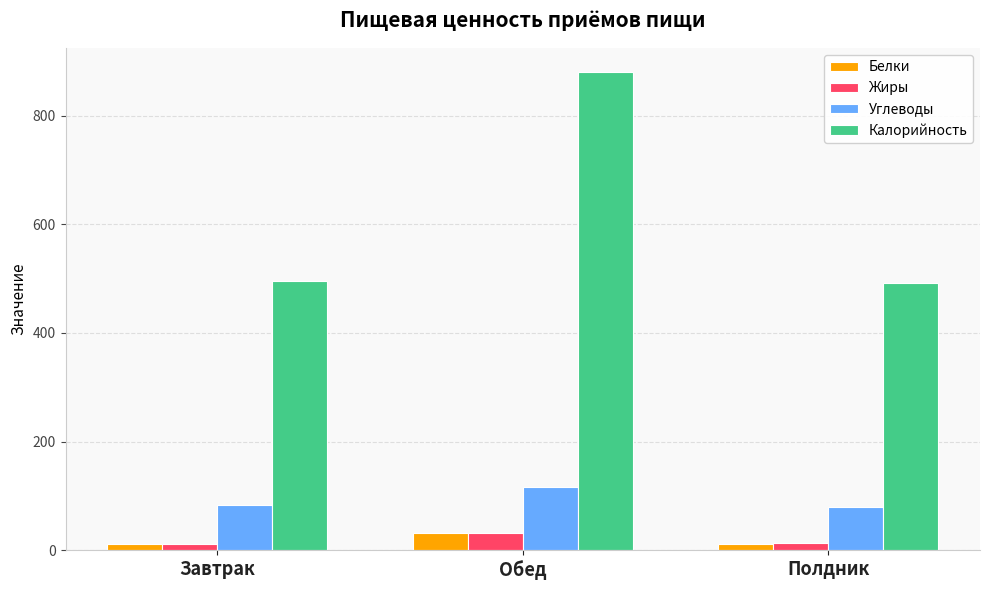

What is the difference between the Калорийность values at Полдник and Обед?

388.9